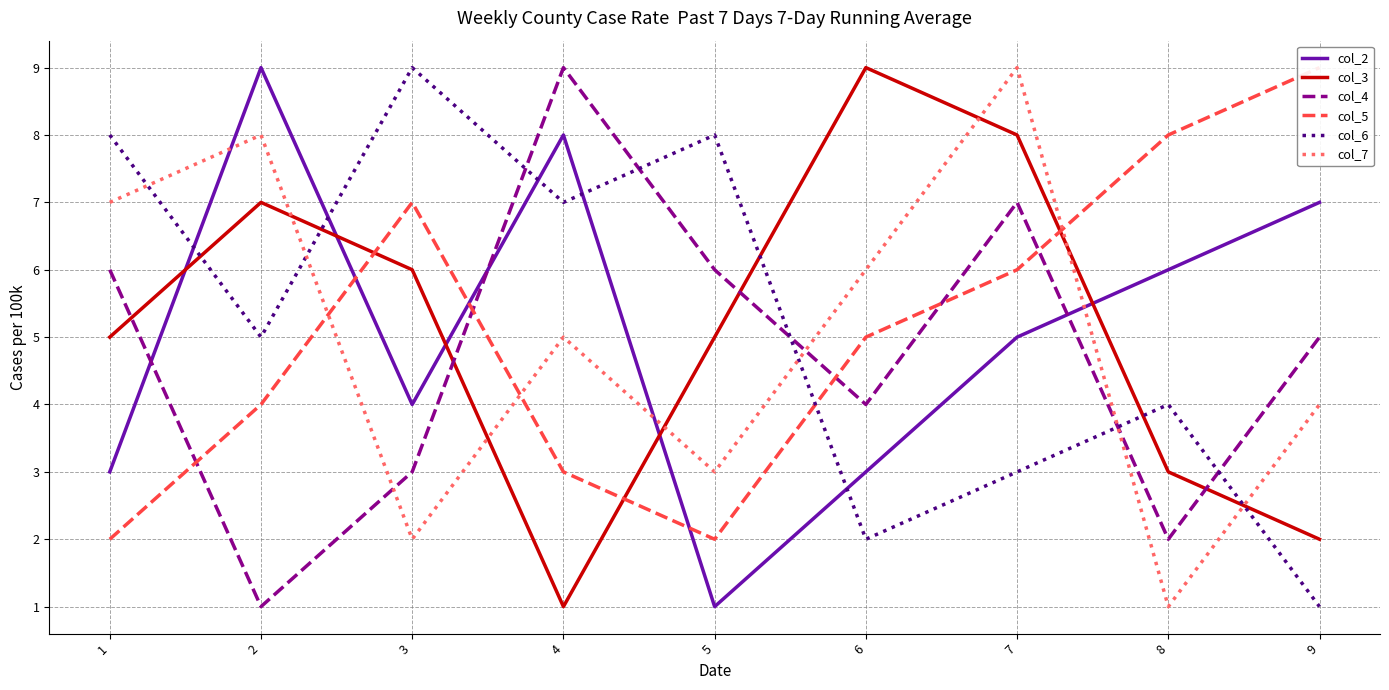

What is the sum of all col_6 values?

47